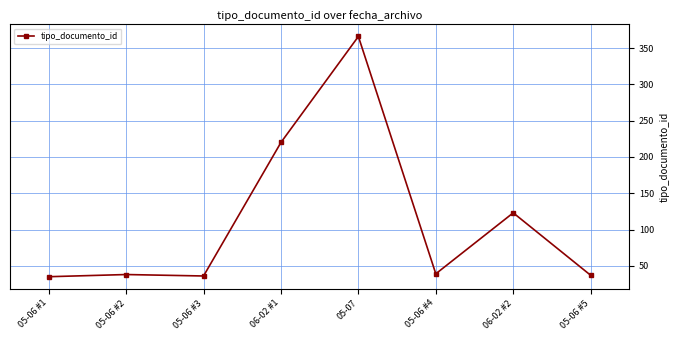

Is it true that the value at 05-06 #2 is 23?

False